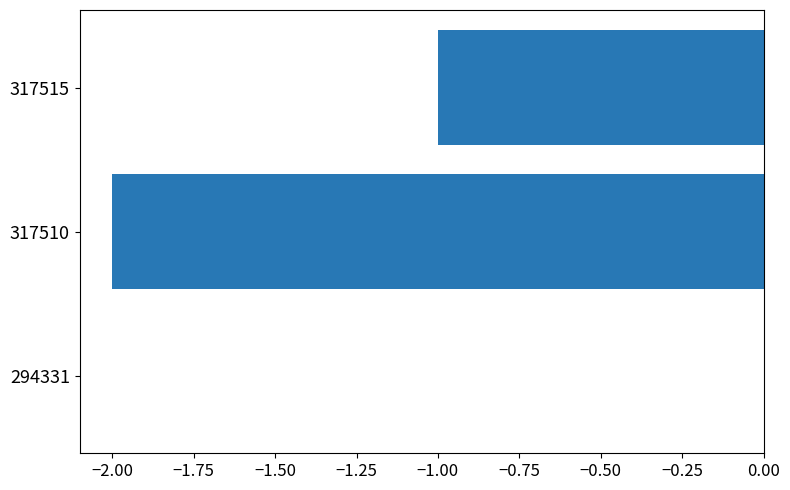

The value at 294331 is 0. True or false?

True